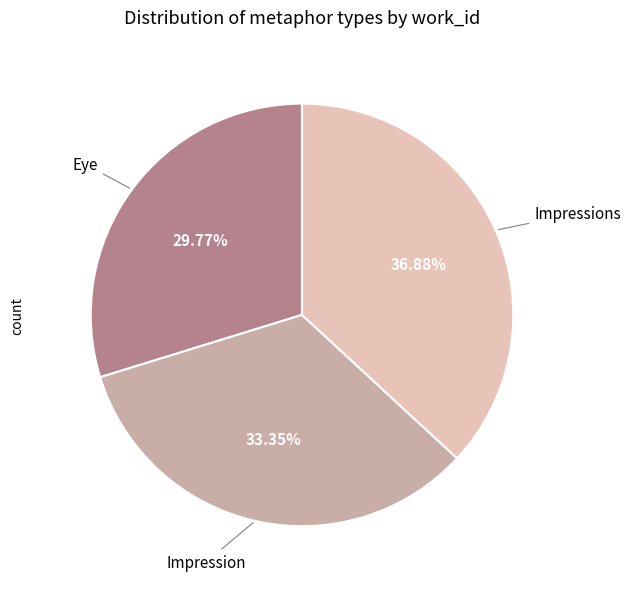

Does any single category account for the majority?

No